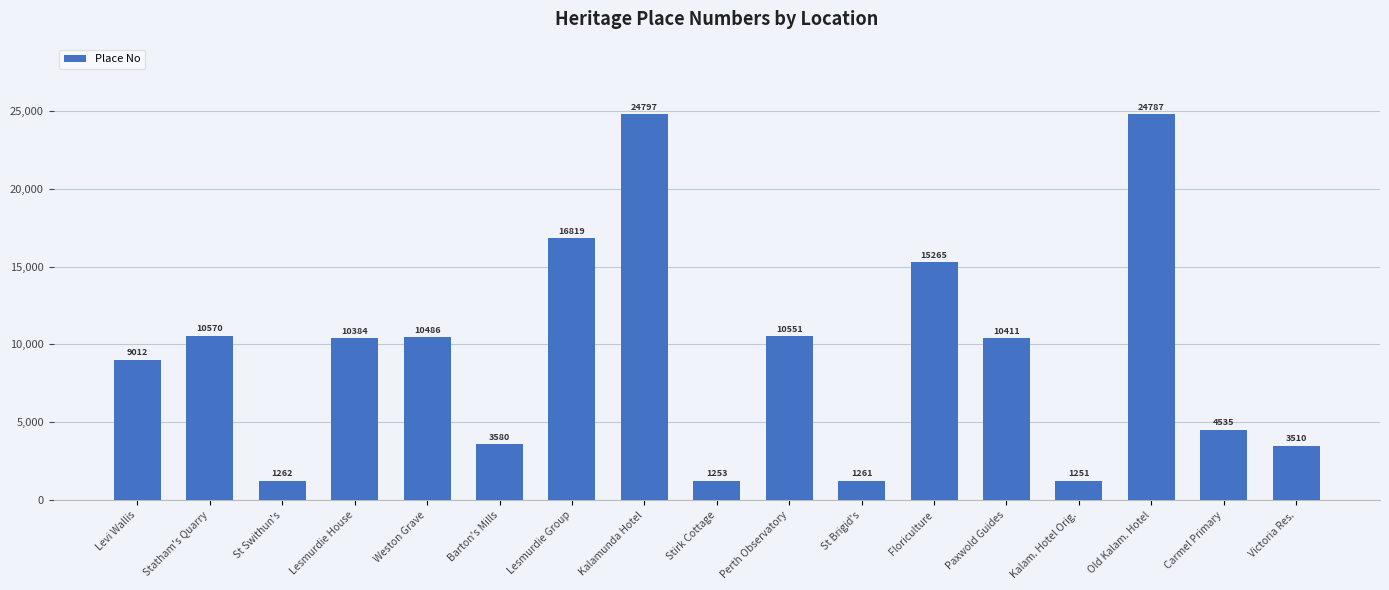

Does the chart contain any negative values?

No